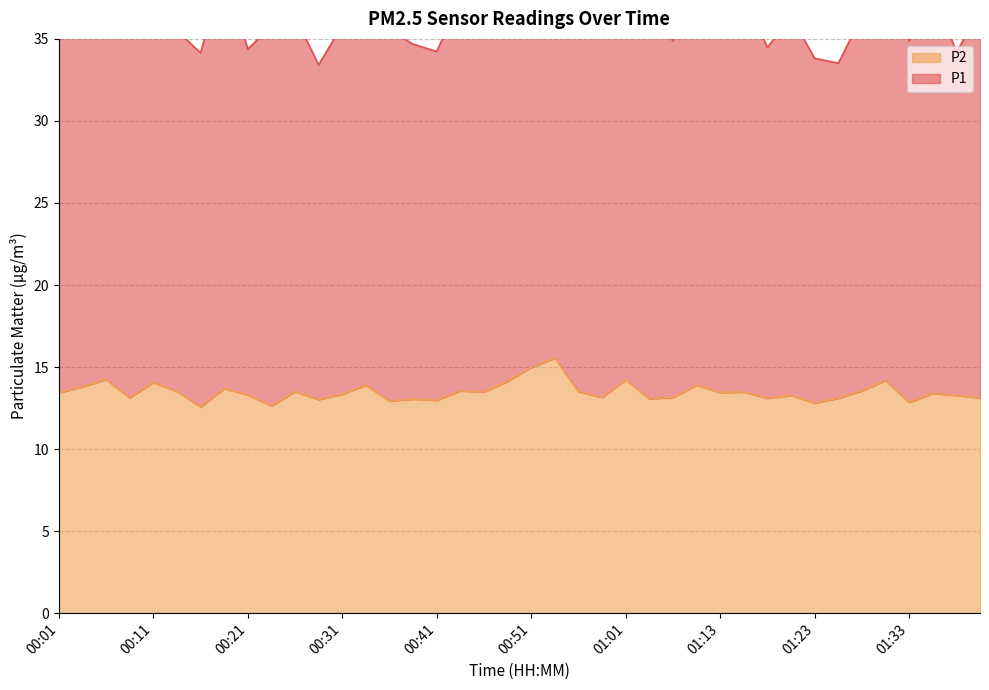

At which category does the data reach its first local valley?

00:08